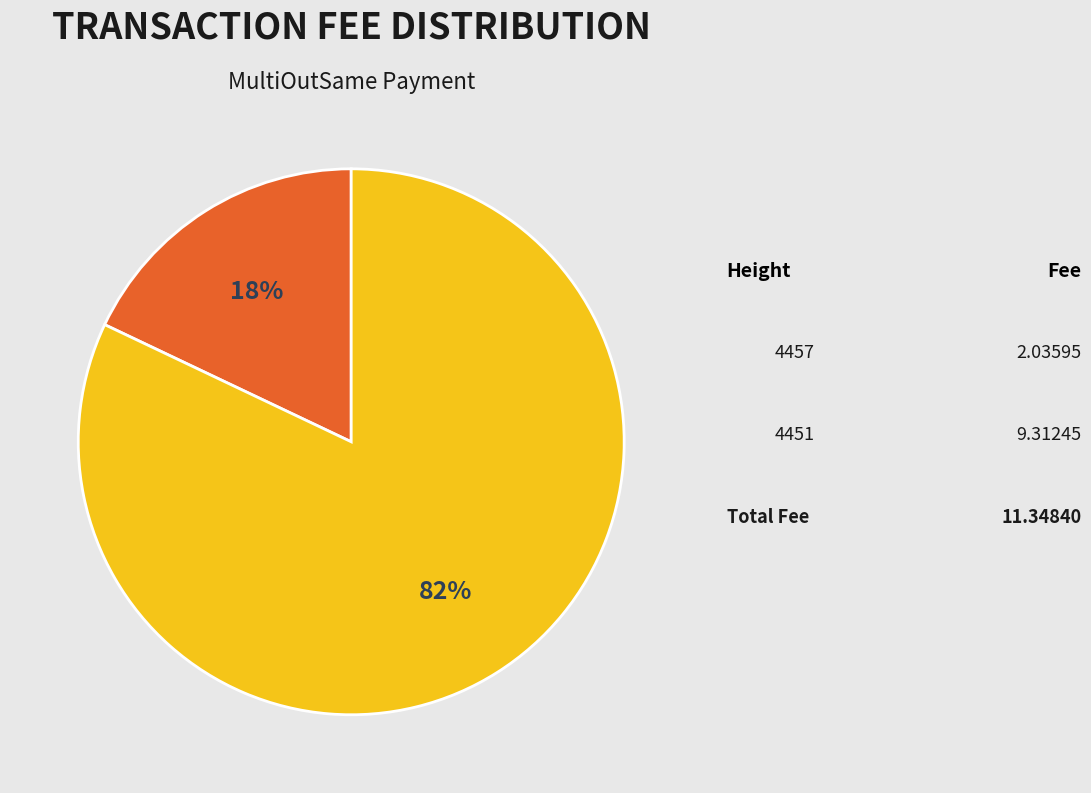

True or false: 4451 accounts for 77% of the total.

False